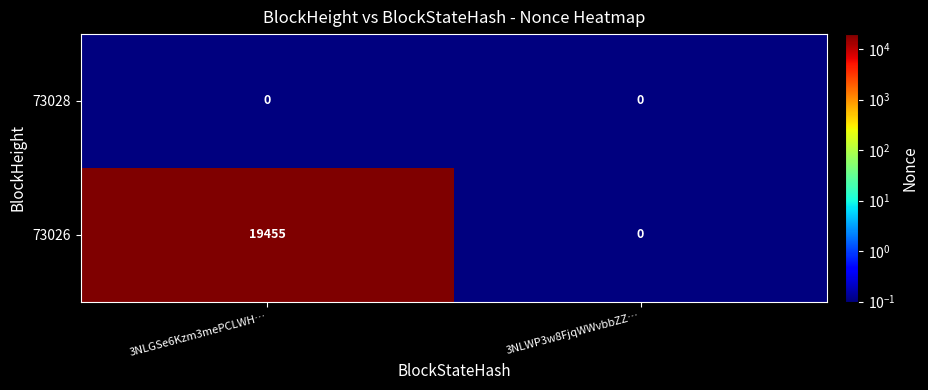

List the labels in order of 73026 value, largest first.

3NLGSe6Kzm3mePCLWH…, 3NLWP3w8FjqWWvbbZZ…